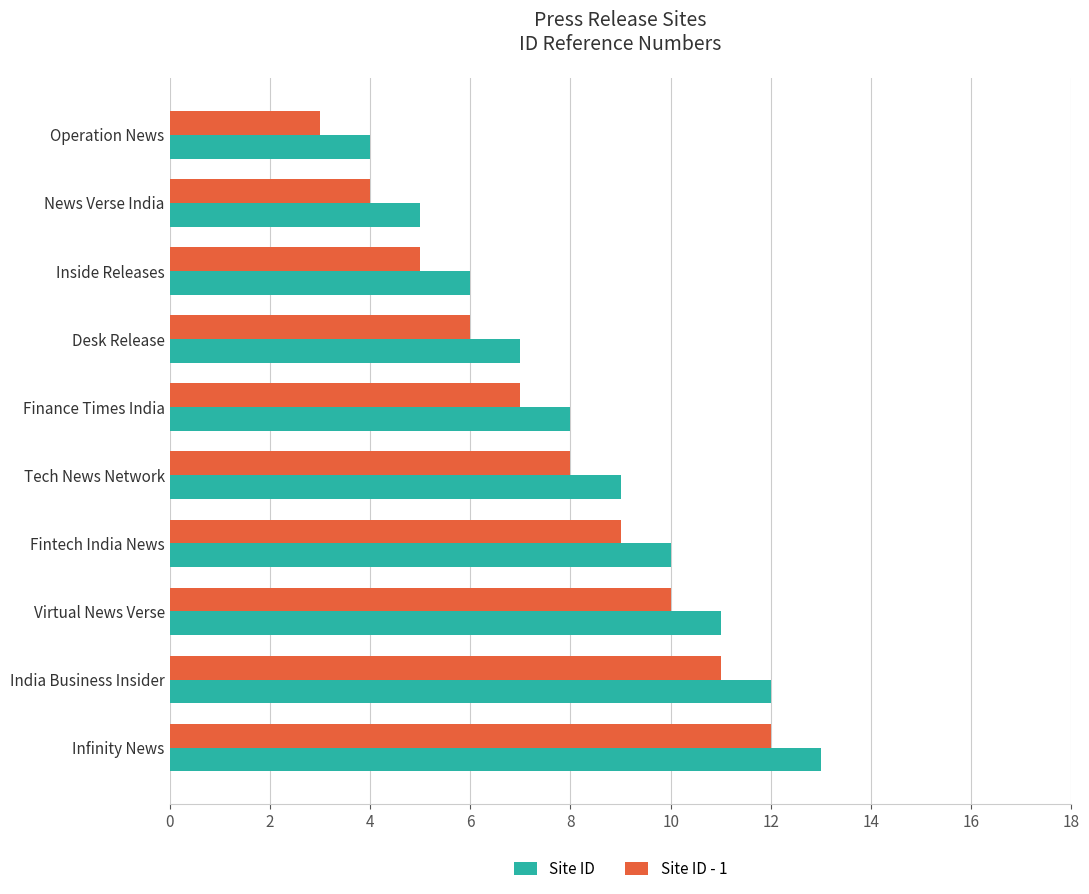

What is the maximum value shown in the chart?

13